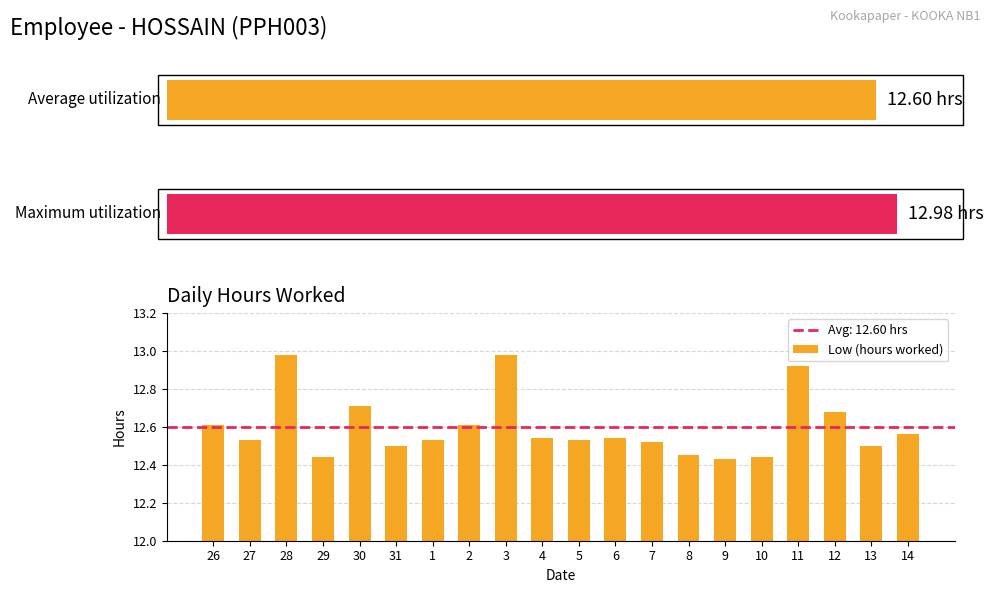

Is it true that Low (hours worked) equals 6.4 at 13?

False